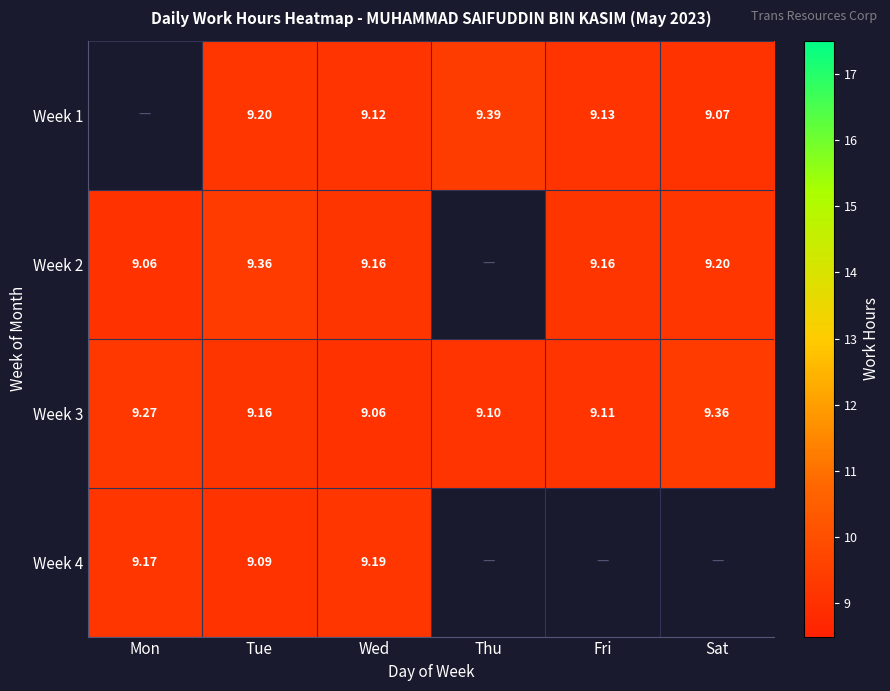

What is the difference between the maximum and minimum values in the Week 3 series?

0.3